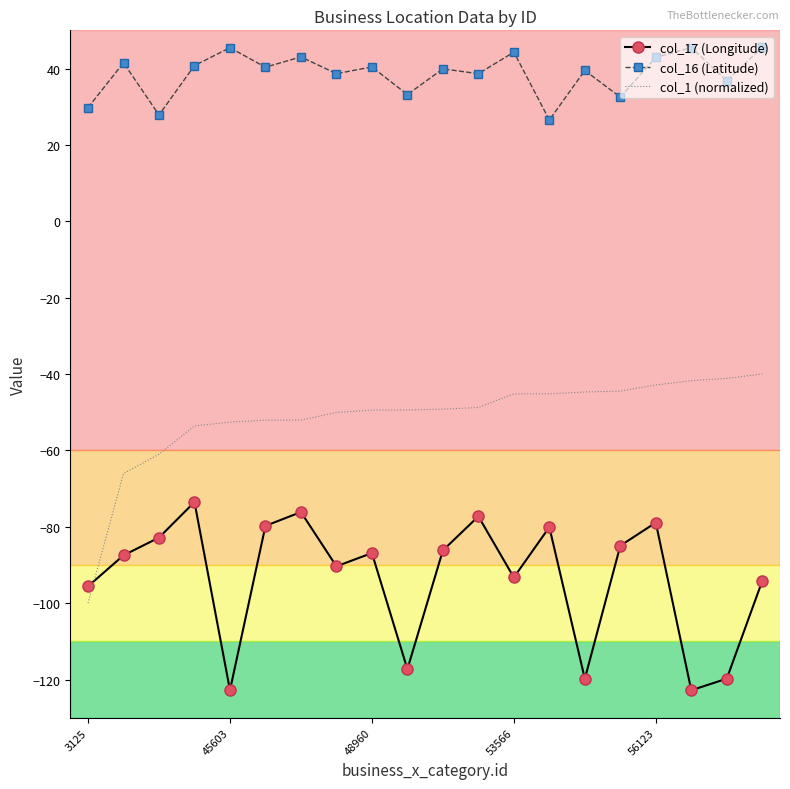

What is the difference between the maximum and minimum values in the col_16 (Latitude) series?

19.0